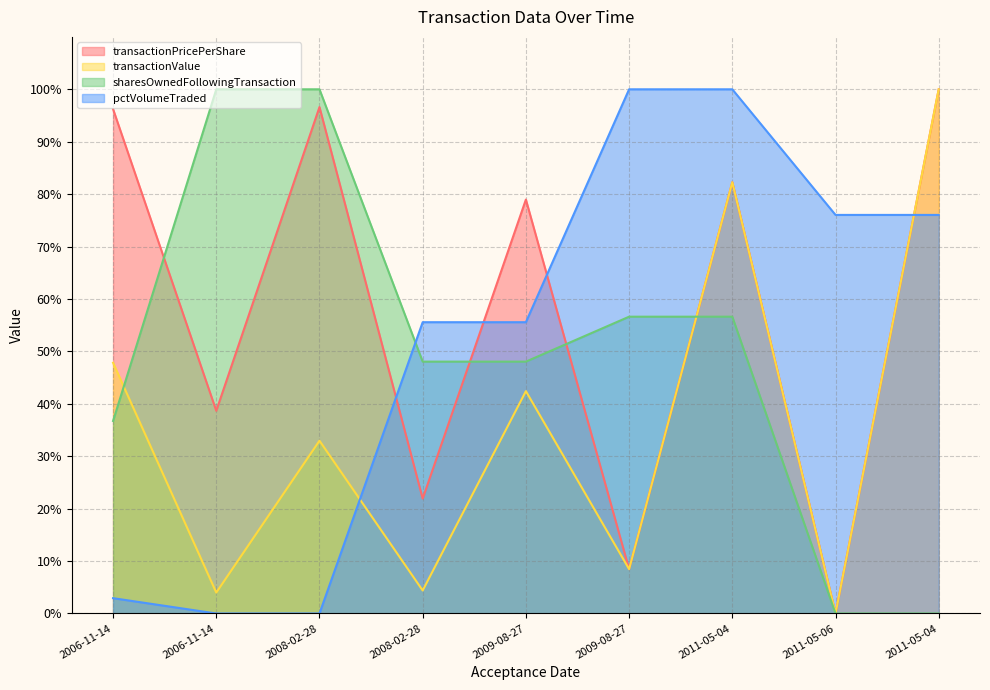

Reading left to right, extract all data points from this chart.

transactionPricePerShare: 2006-11-14=96.2	2006-11-14=38.7	2008-02-28=96.6	2008-02-28=21.9	2009-08-27=79.0	2009-08-27=8.5	2011-05-04=82.3	2011-05-06=0.0	2011-05-04=100.0
transactionValue: 2006-11-14=47.8	2006-11-14=4.0	2008-02-28=33.0	2008-02-28=4.4	2009-08-27=42.4	2009-08-27=8.5	2011-05-04=82.3	2011-05-06=0.0	2011-05-04=100.0
sharesOwnedFollowingTransaction: 2006-11-14=36.7	2006-11-14=100.0	2008-02-28=100.0	2008-02-28=48.0	2009-08-27=48.0	2009-08-27=56.6	2011-05-04=56.6	2011-05-06=0.0	2011-05-04=0.0
pctVolumeTraded: 2006-11-14=2.9	2006-11-14=0.0	2008-02-28=0.0	2008-02-28=55.6	2009-08-27=55.6	2009-08-27=100.0	2011-05-04=100.0	2011-05-06=76.0	2011-05-04=76.0